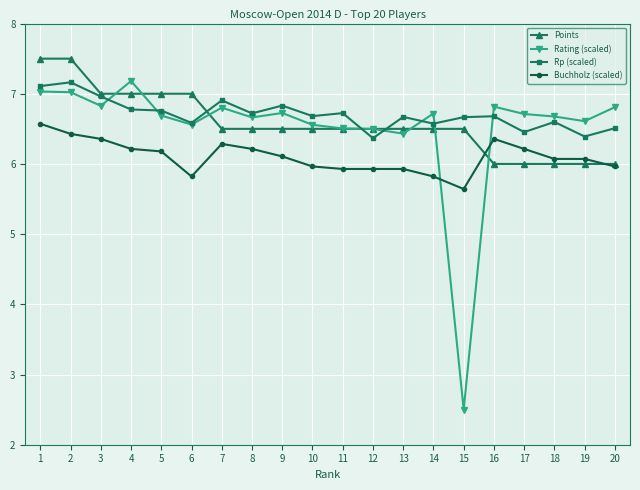

What is the sum of all Rp (scaled) values?

134.1